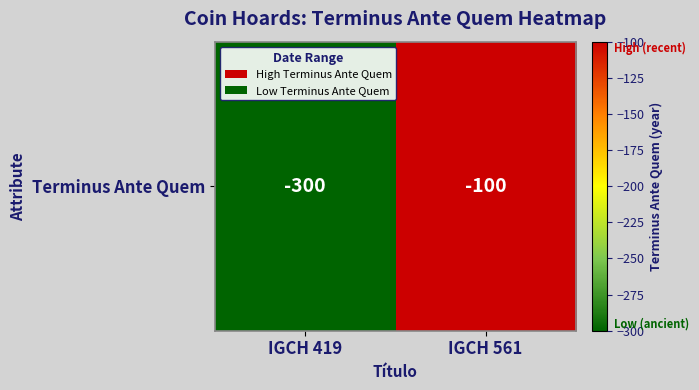

Count the values in the range -300 to -100.

2